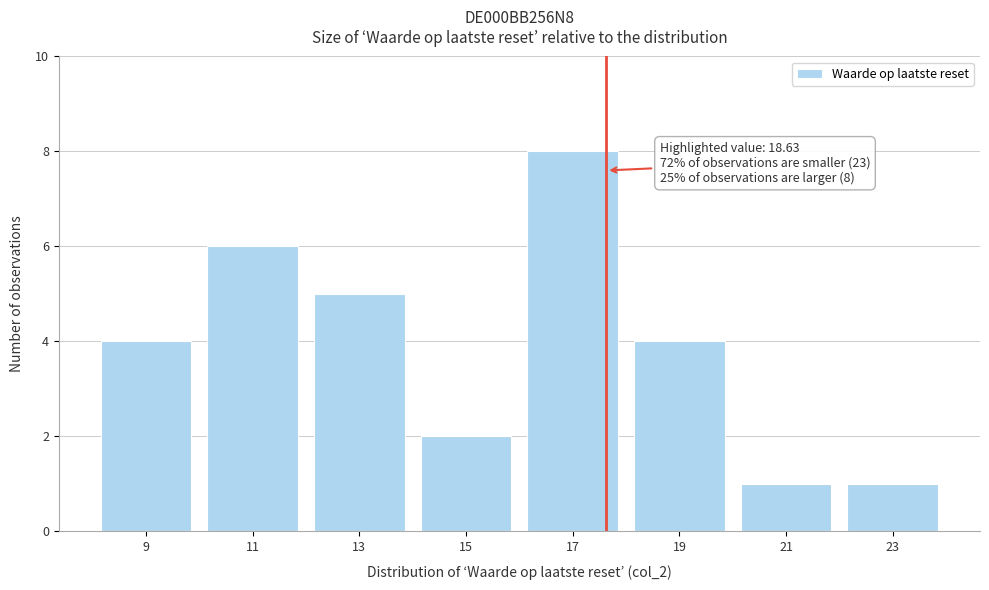

Reading left to right, what are all the values shown in this chart?

4	6	5	2	8	4	1	1